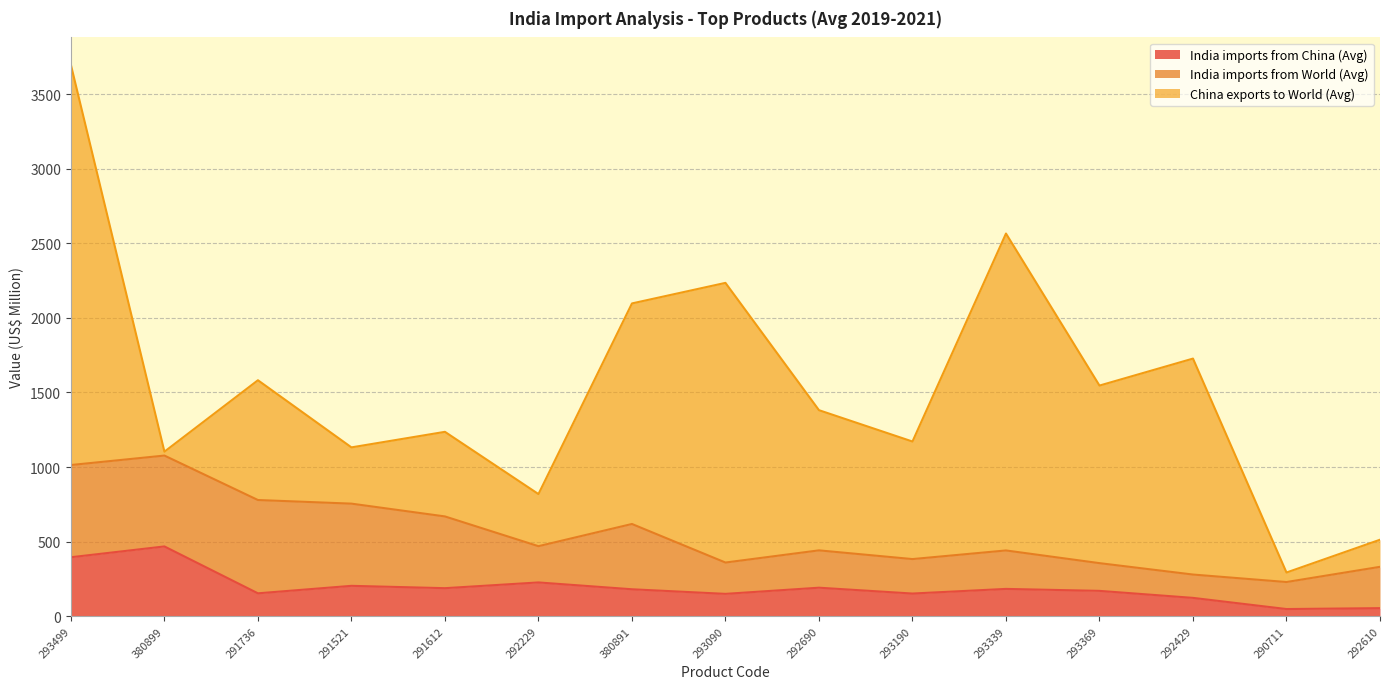

At which category does India imports from World (Avg) reach its first local valley?

380899